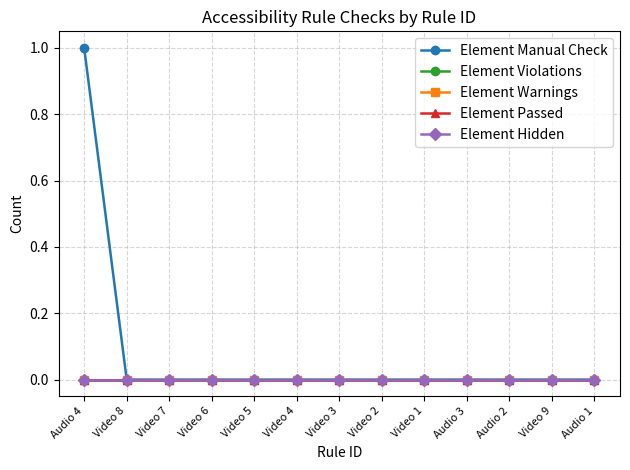

Rank the categories by Element Hidden value from lowest to highest.

Audio 4, Video 8, Video 7, Video 6, Video 5, Video 4, Video 3, Video 2, Video 1, Audio 3, Audio 2, Video 9, Audio 1